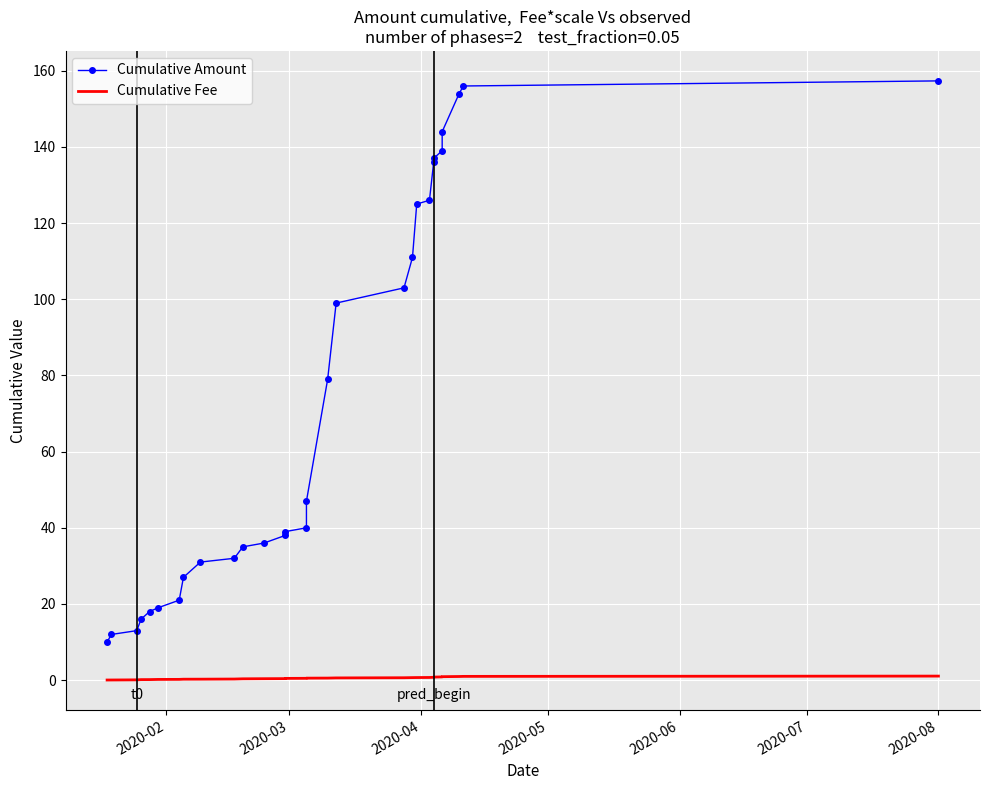

Rank the series by their average value, from highest to lowest.

Cumulative Amount, Cumulative Fee